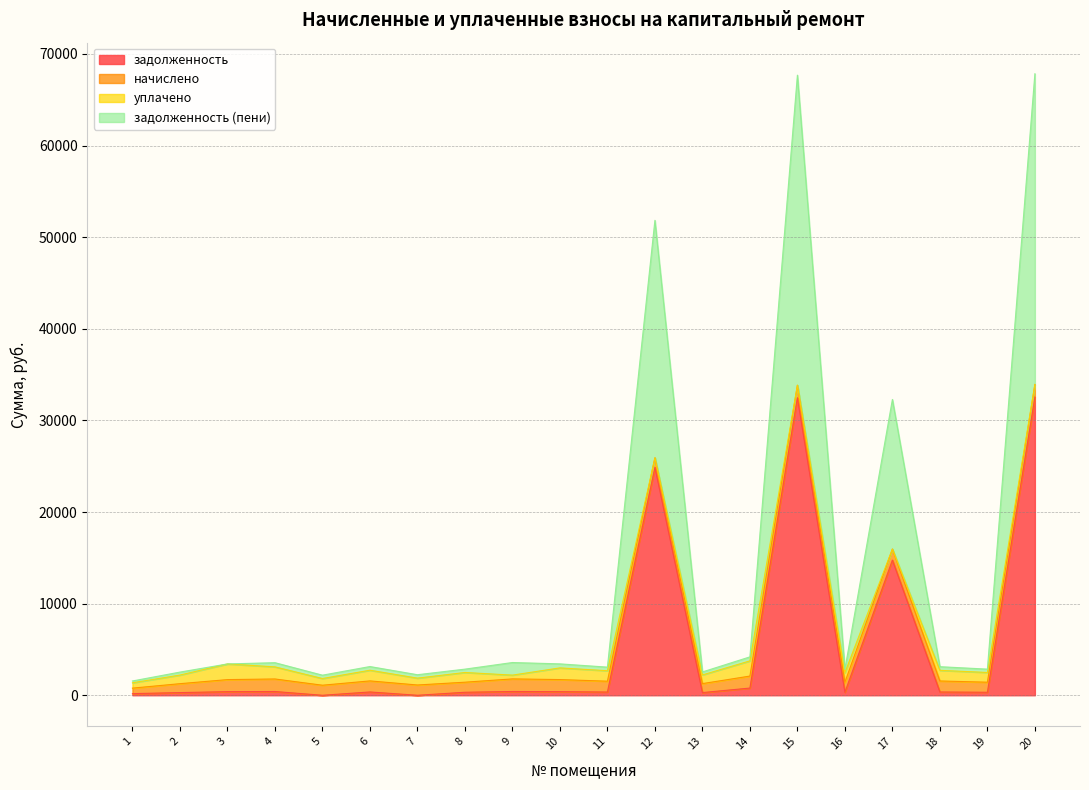

What is the difference between the задолженность values at 3 and 11?

40.2